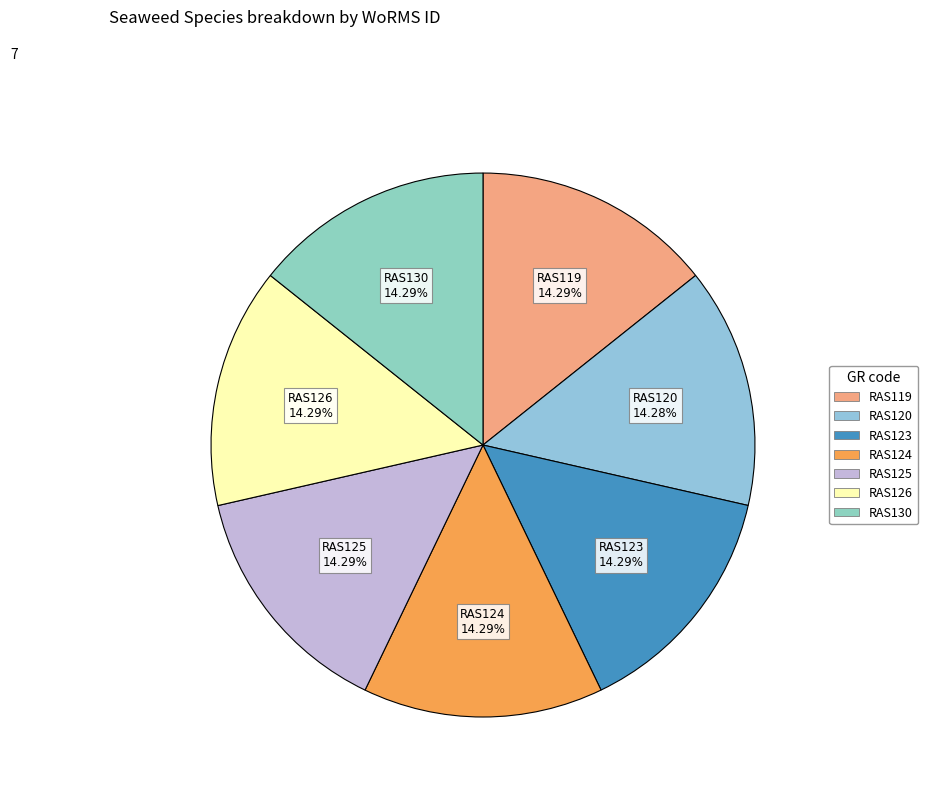

True or false: RAS125 accounts for 9% of the total.

False